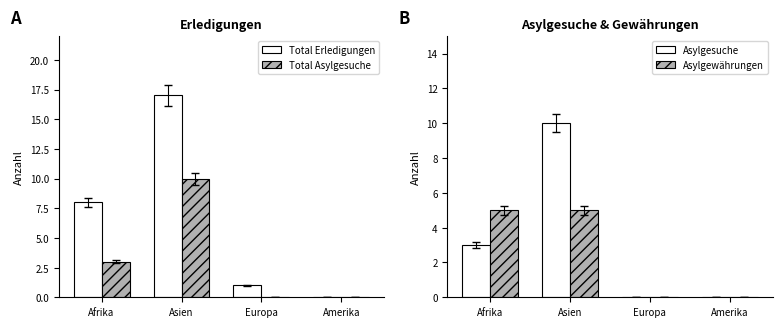

Which series has the widest spread of values?

Total Erledigungen